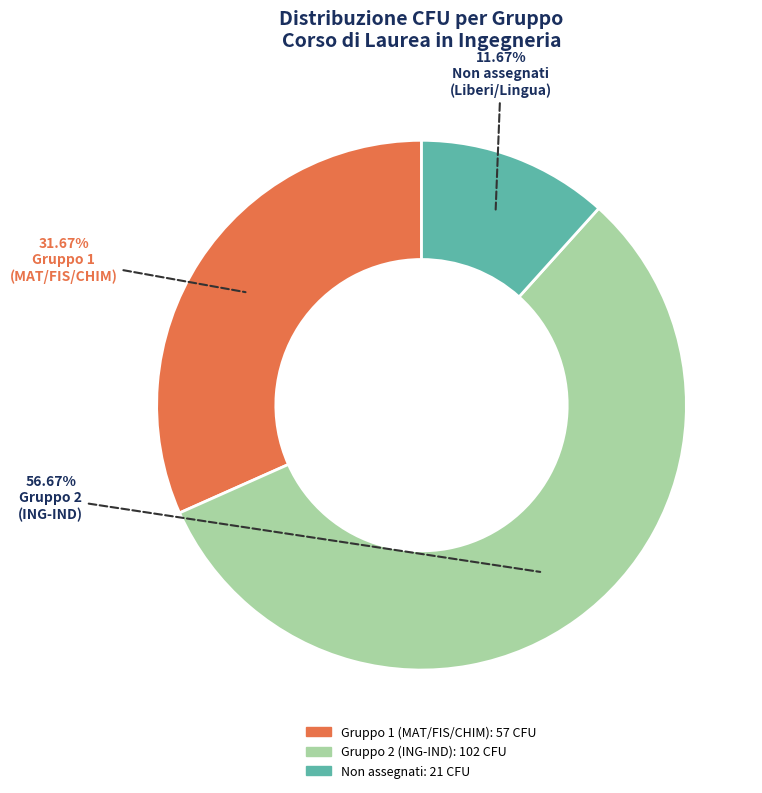

Is there a majority slice in this chart?

Yes